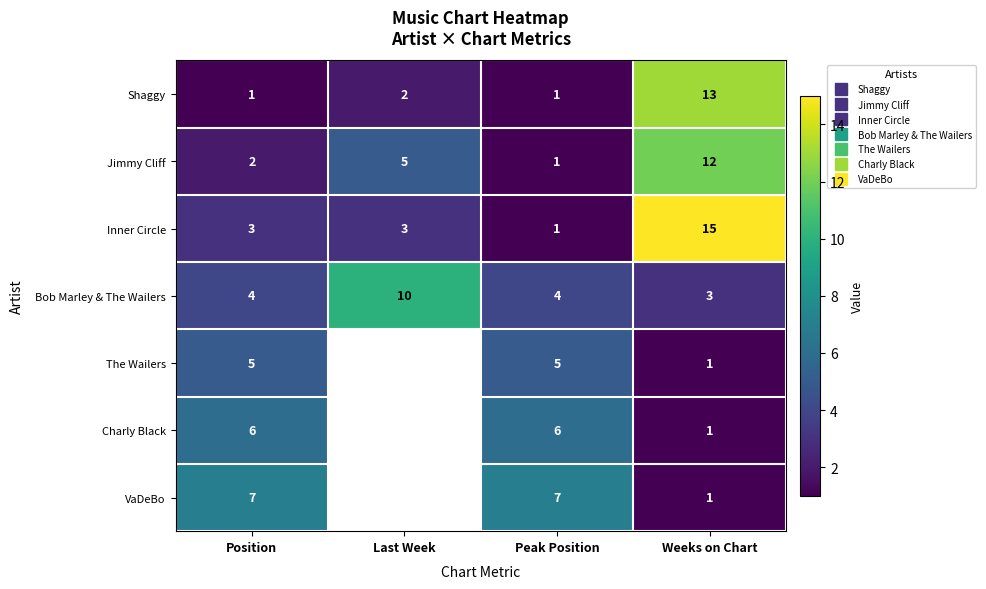

Which category has the highest value in the Charly Black series?

Position